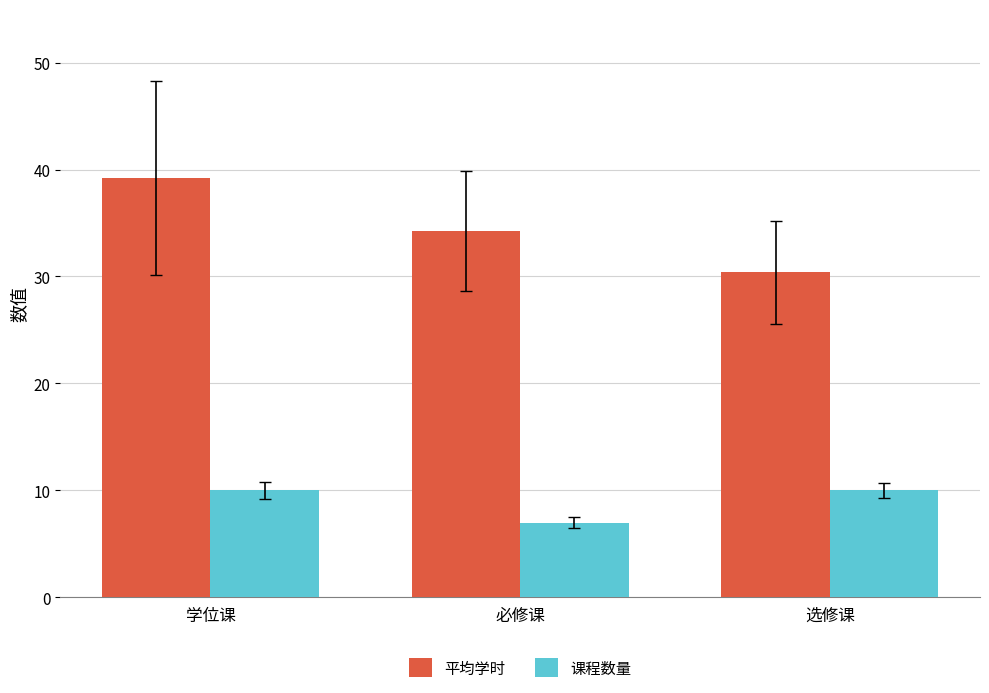

The value of 课程数量 at 学位课 is 10.0. True or false?

True